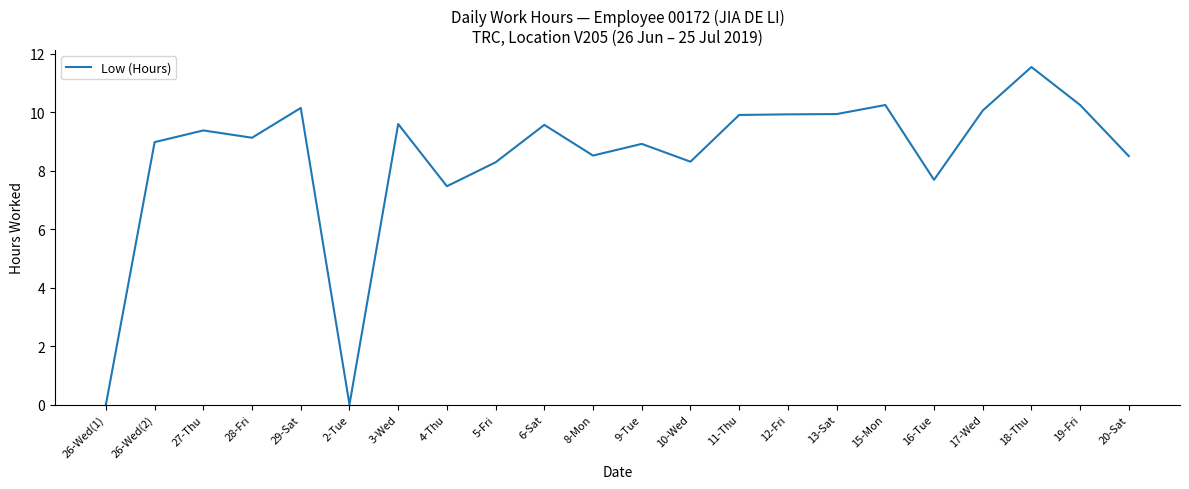

Read the value at 4-Thu.

7.5